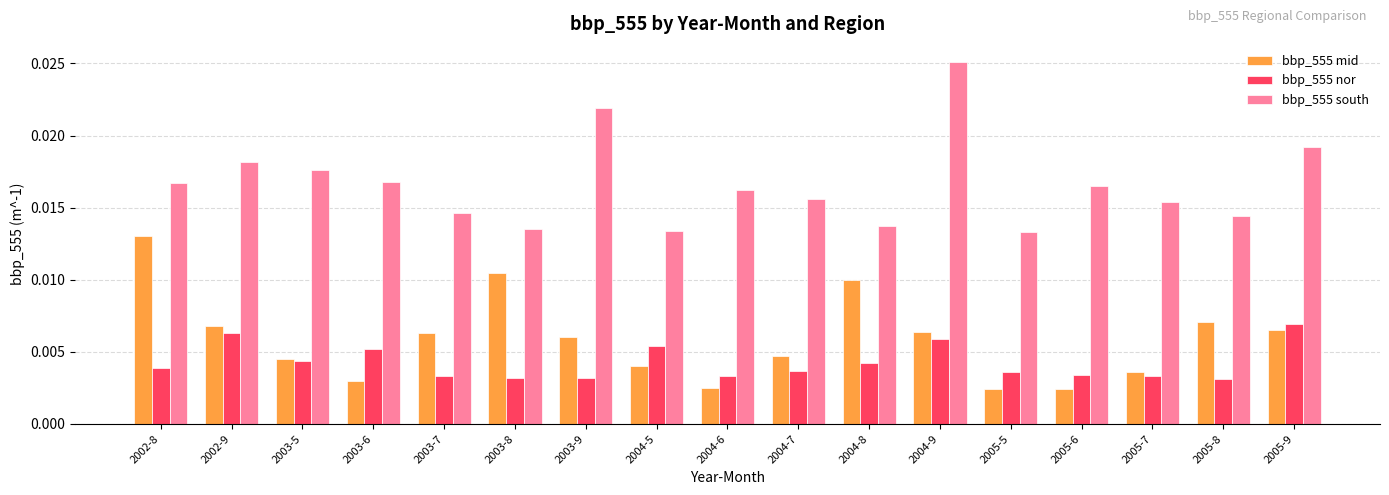

How many groups of bars are there?

17